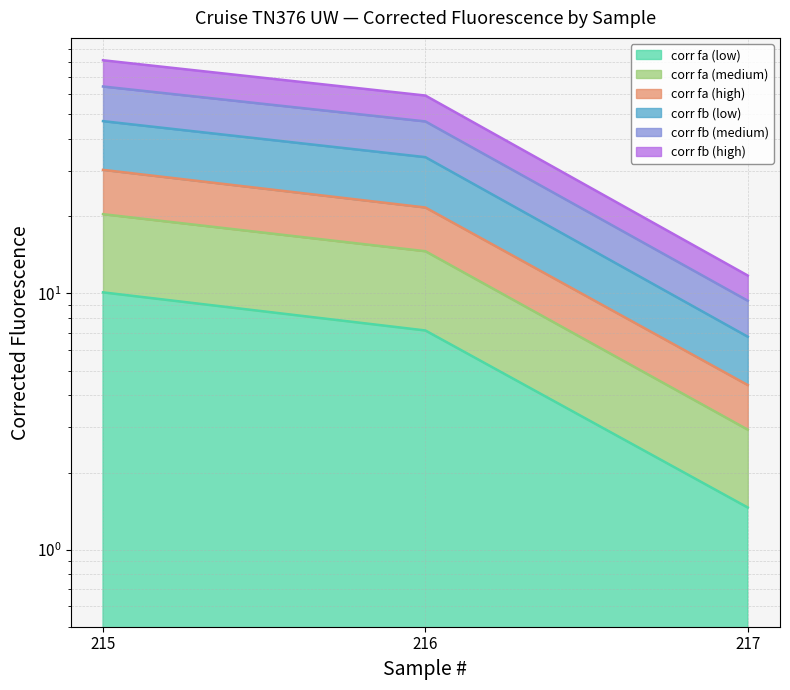

What is the approximate value of corr fb (high) at 215?

47.1